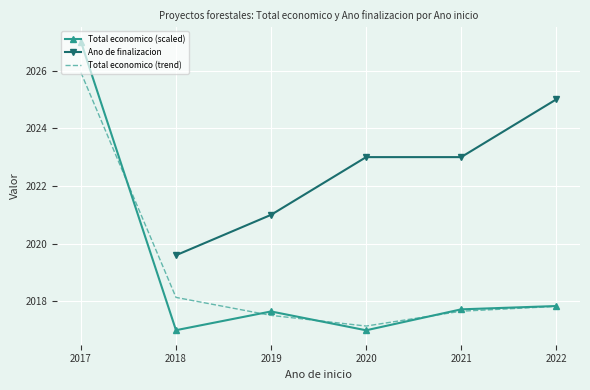

The Total economico (scaled) series shows 3180.3 at 2021. True or false?

False